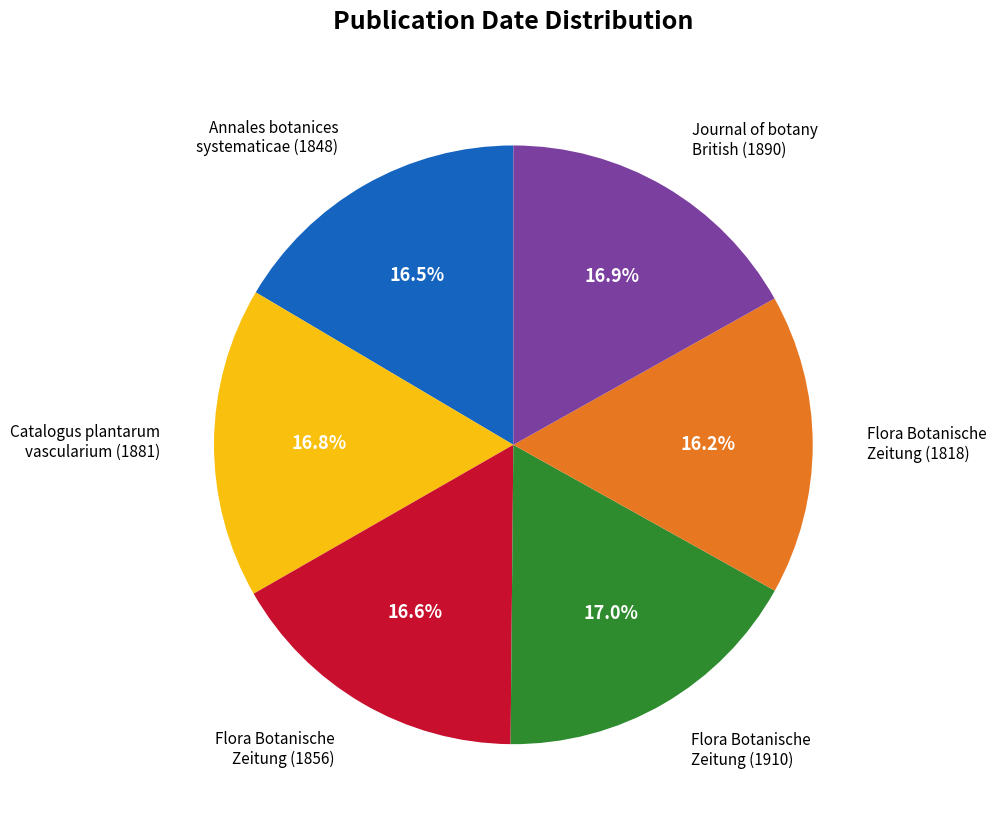

Is there a majority slice in this chart?

No